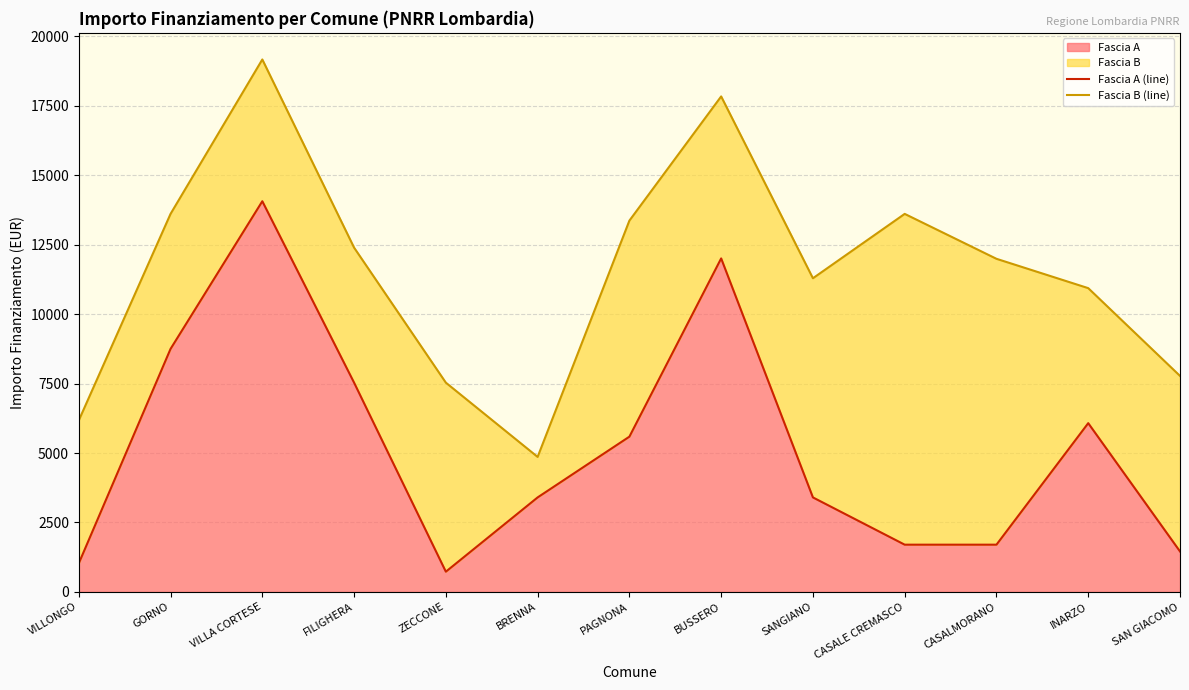

Reading left to right, what are all the values shown in this chart?

Fascia A (line): VILLONGO=1029	GORNO=8748	VILLA CORTESE=14063	FILIGHERA=7533	ZECCONE=729	BRENNA=3402	PAGNONA=5589	BUSSERO=12005	SANGIANO=3402	CASALE CREMASCO=1701	CASALMORANO=1701	INARZO=6075	SAN GIACOMO=1458
Fascia B (line): VILLONGO=6174	GORNO=13608	VILLA CORTESE=19166	FILIGHERA=12393	ZECCONE=7533	BRENNA=4860	PAGNONA=13365	BUSSERO=17836	SANGIANO=11291	CASALE CREMASCO=13608	CASALMORANO=11991	INARZO=10935	SAN GIACOMO=7776